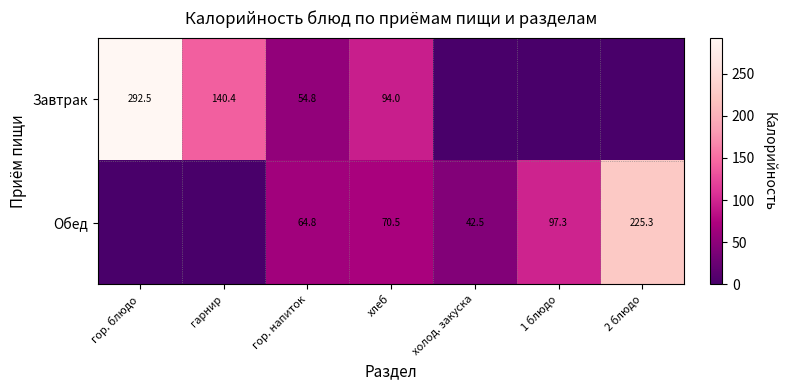

The Обед series shows 42.5 at холод. закуска. True or false?

True